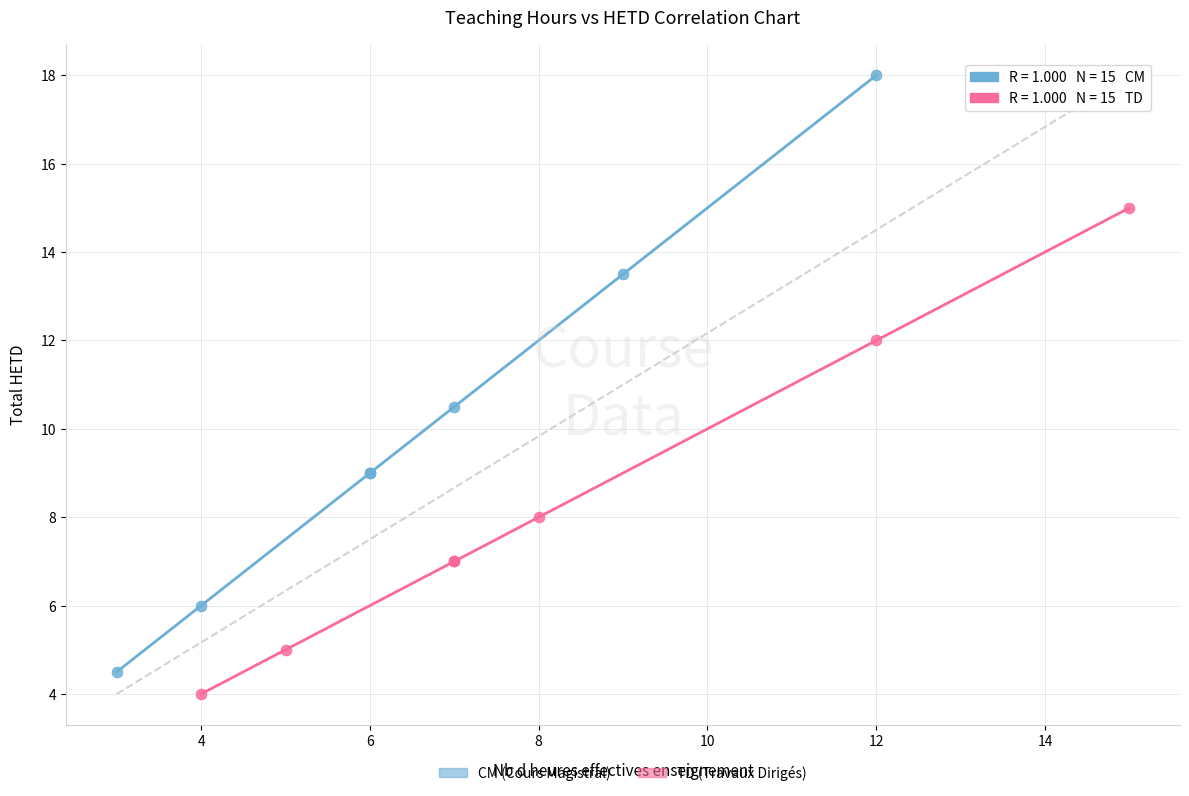

Which series contains the highest Y value?

CM (Cours Magistral)